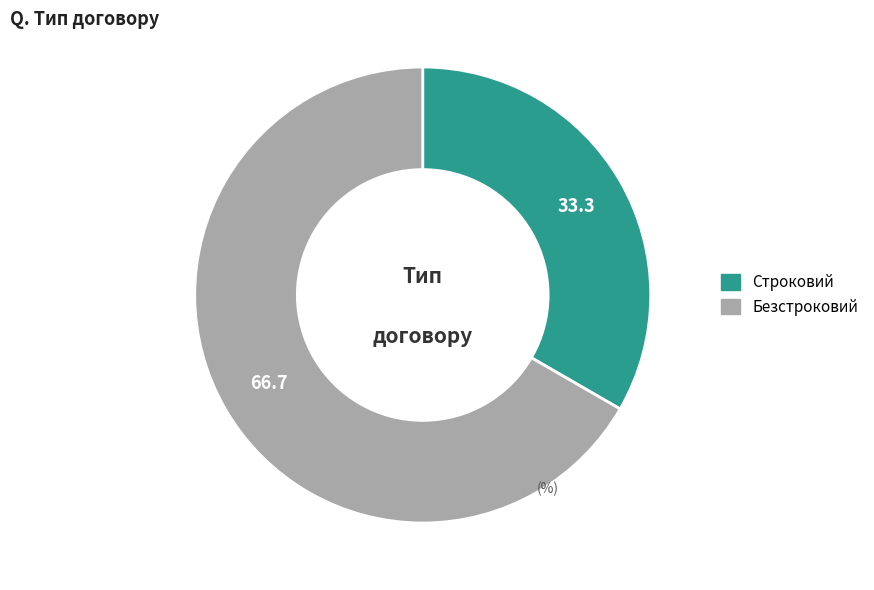

Do Безстроковий and Строковий together represent more than half of the pie?

Yes